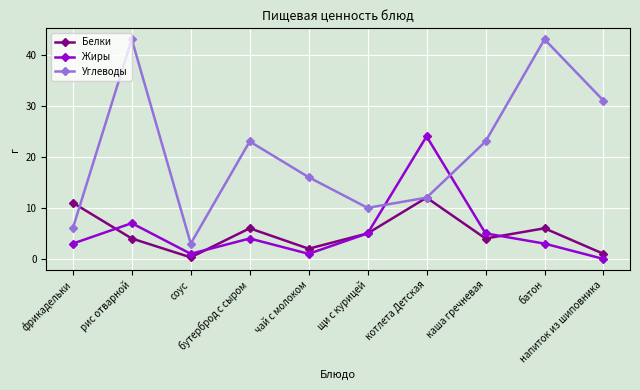

What is the lowest value of the Белки series?

0.3